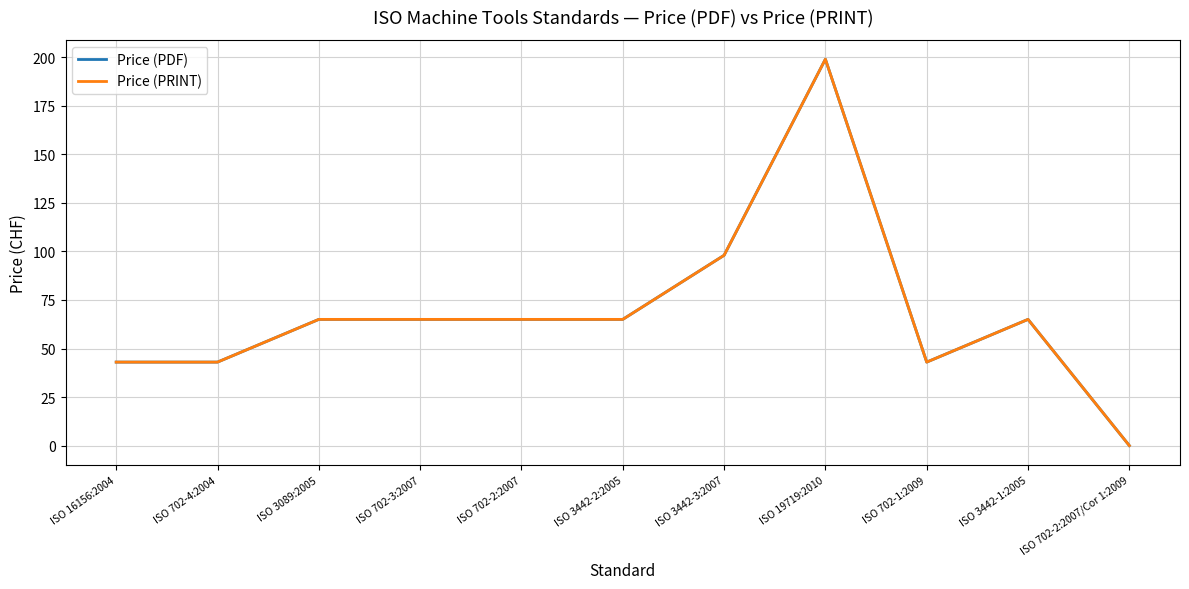

Reading right to left, list all the values displayed in this chart.

Price (PDF): 0	65	43	199	98	65	65	65	65	43	43
Price (PRINT): 0	65	43	199	98	65	65	65	65	43	43